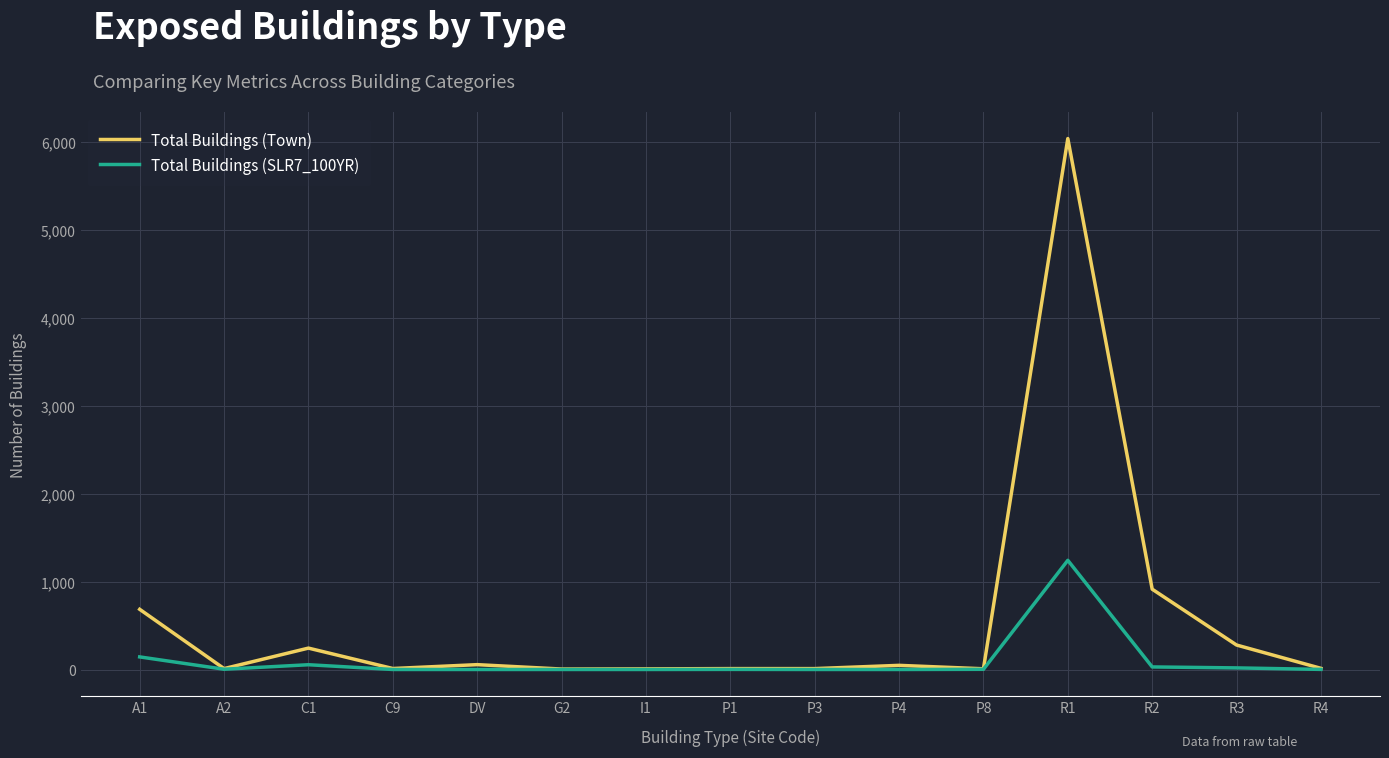

At which category does the chart reach its peak across all series?

R1